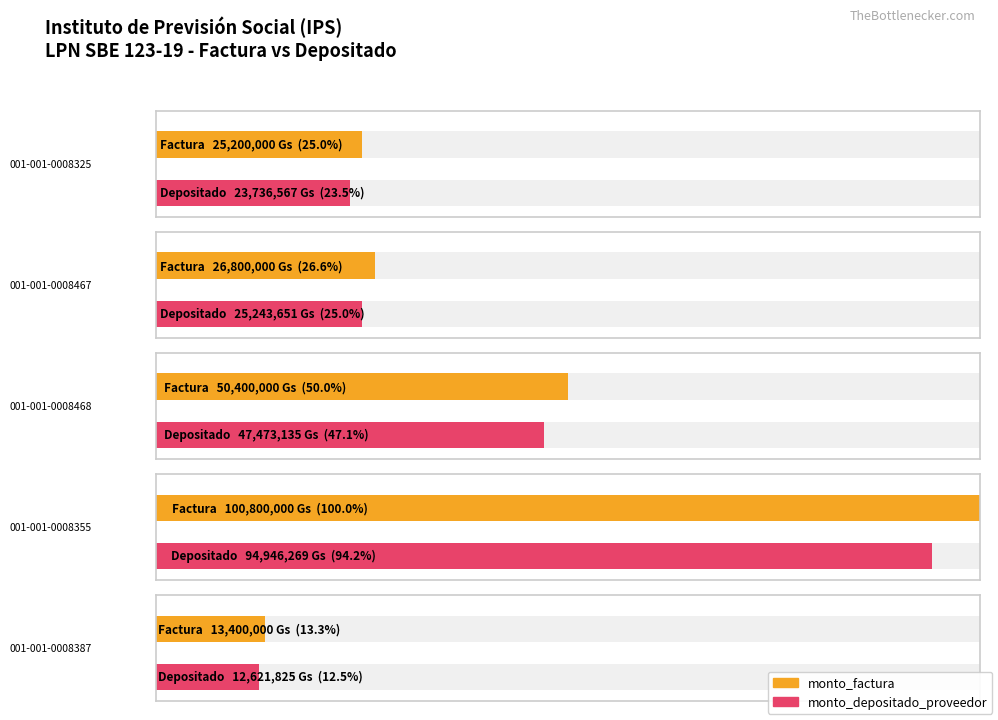

What is the label of the 4th bar from the right?

001-001-0008467